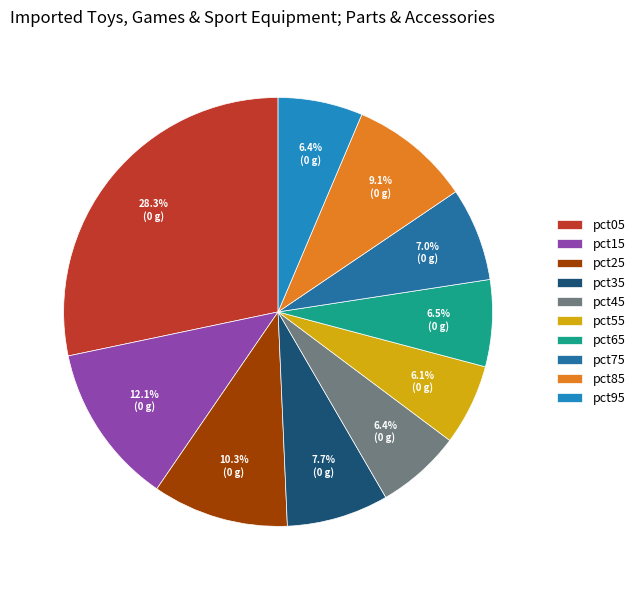

Is pct55 the majority of the pie?

No